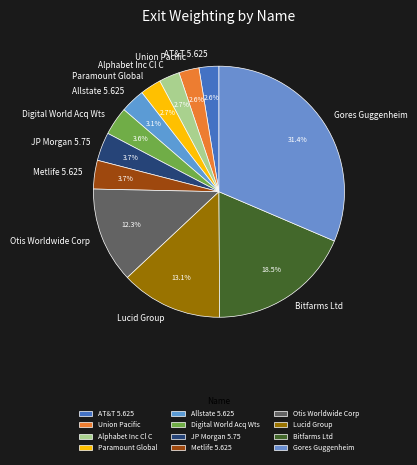

Which slice is the largest?

Gores Guggenheim